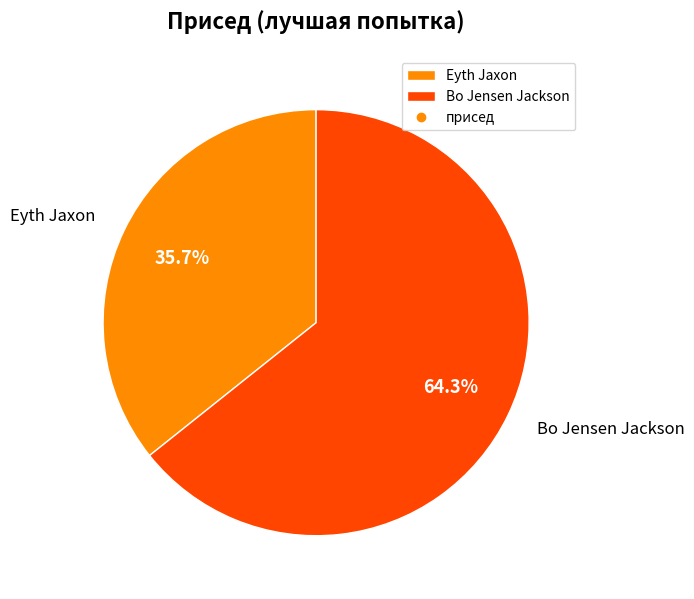

Count the number of slices in the pie.

2